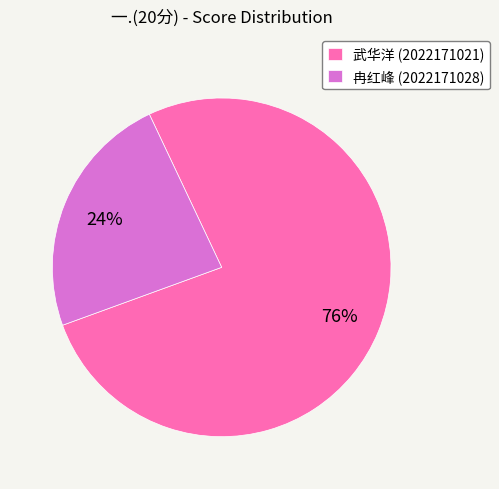

Rank the categories by value from lowest to highest.

冉红峰 (2022171028), 武华洋 (2022171021)